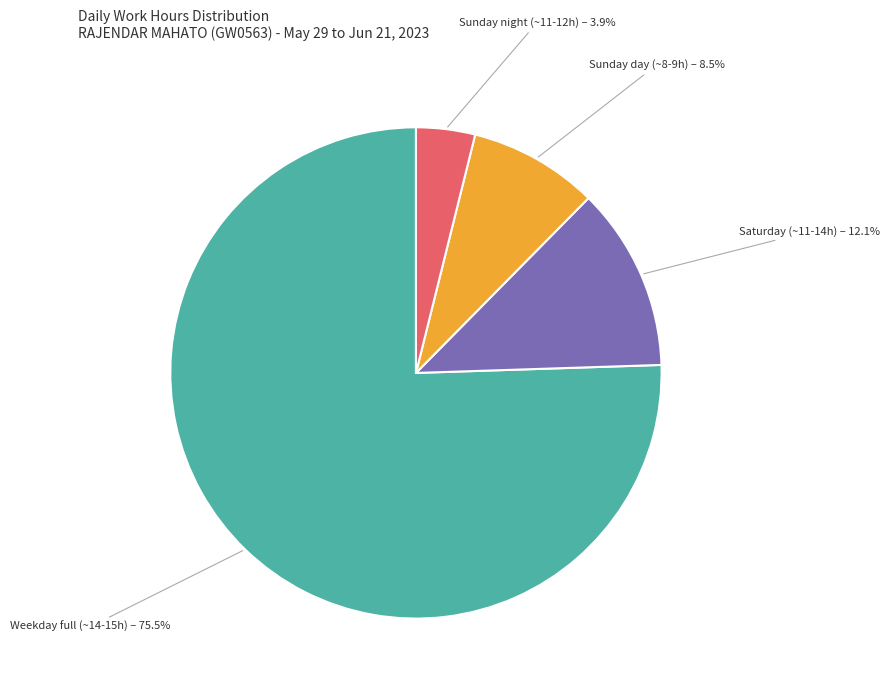

Which category has the biggest portion of the pie?

Weekday full (~14-15h)